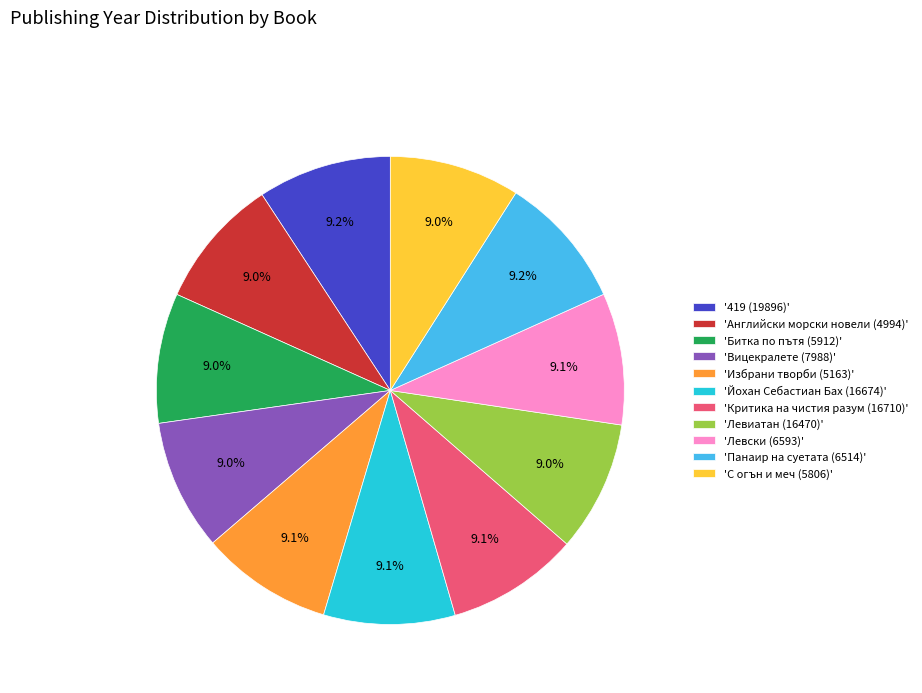

Combined, do '419 (19896)' and 'Английски морски новели (4994)' account for over 50%?

No